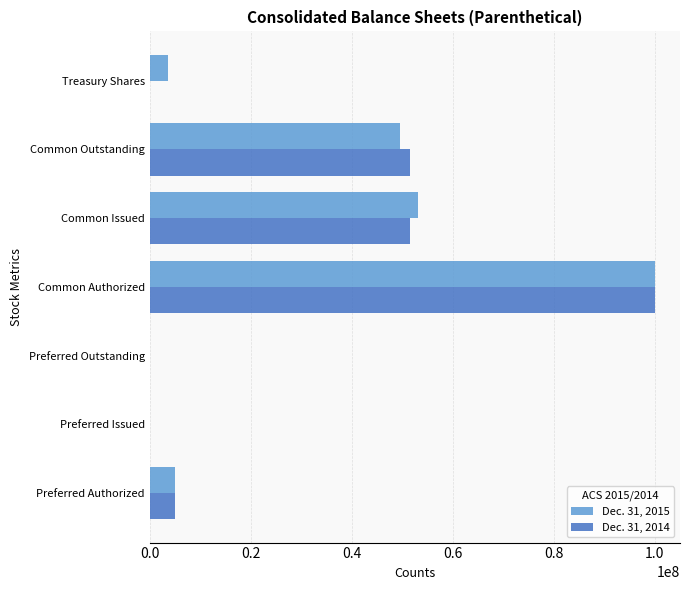

The value of Dec. 31, 2014 at Treasury Shares is 0. True or false?

True